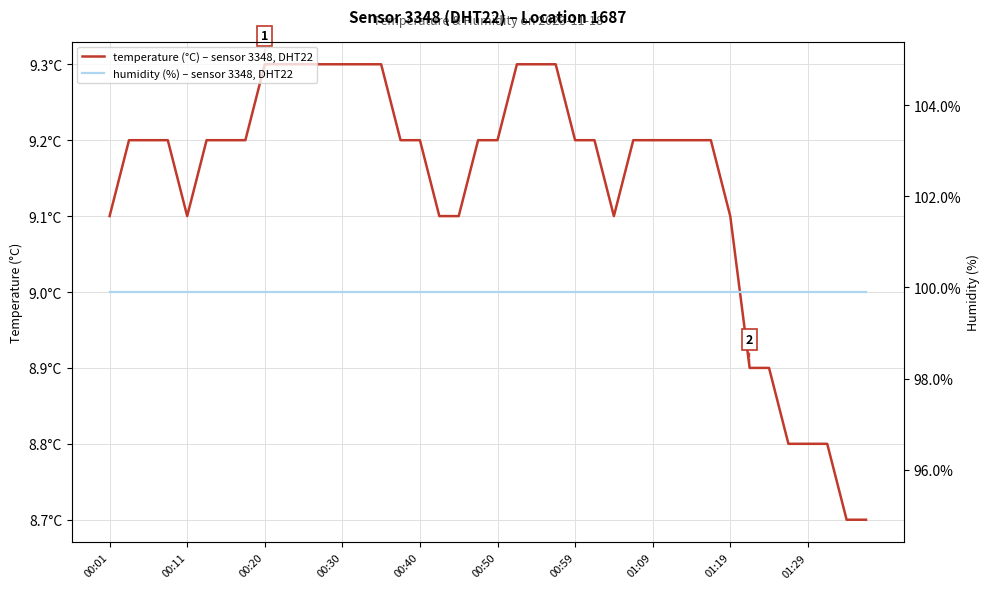

The value of temperature (°C) – sensor 3348, DHT22 at 00:11 is 3.7. True or false?

False